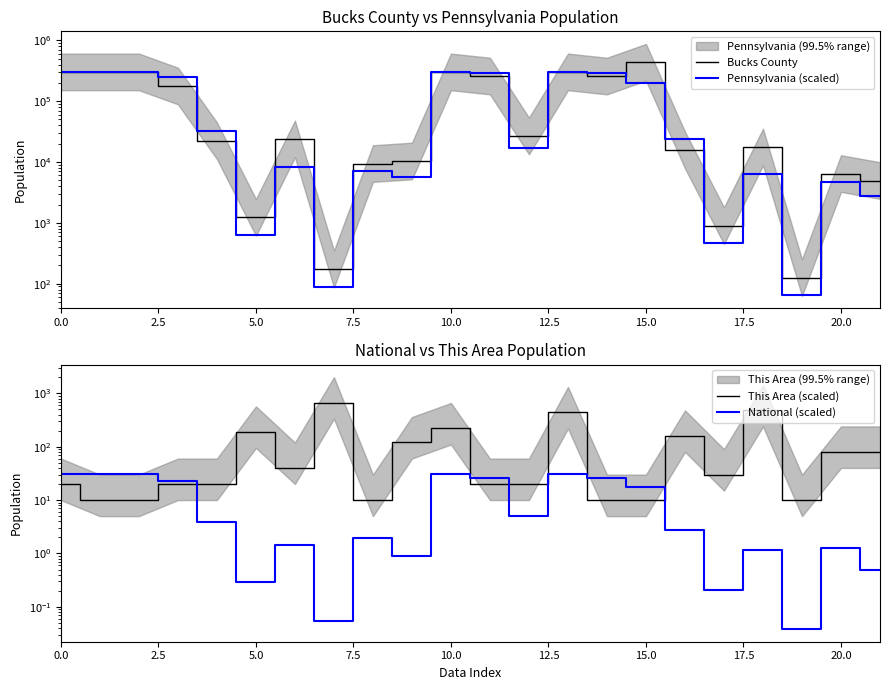

True or false: Bucks County and This Area (scaled) cross at least once.

True